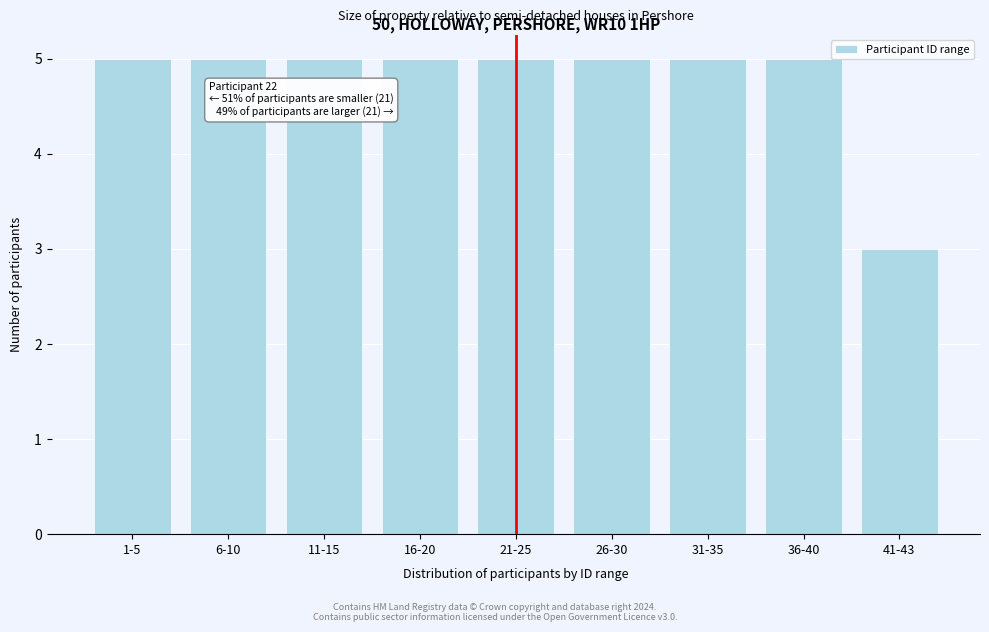

Reading right to left, extract all data points from this chart.

41-43=3	36-40=5	31-35=5	26-30=5	21-25=5	16-20=5	11-15=5	6-10=5	1-5=5